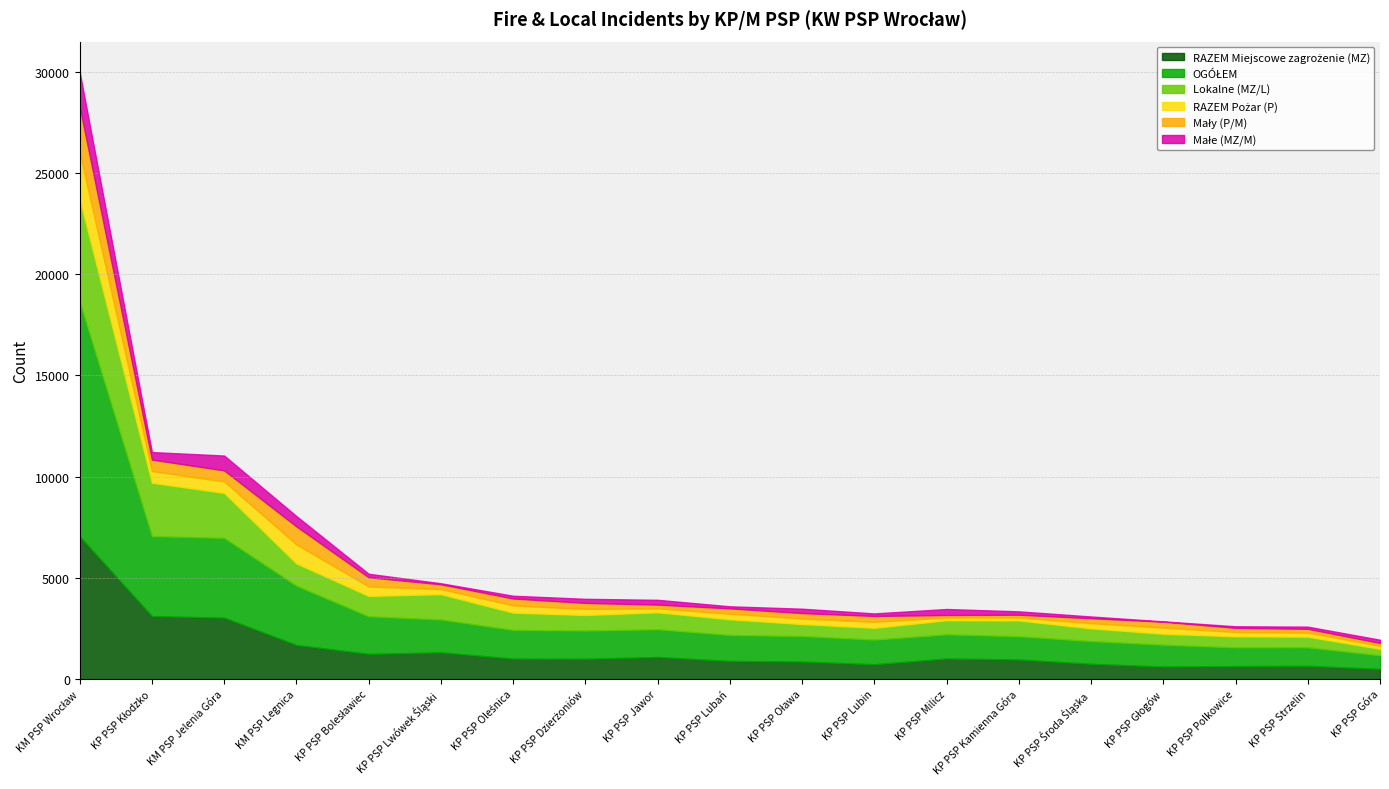

What is the average value of the OGÓŁEM series?

2153